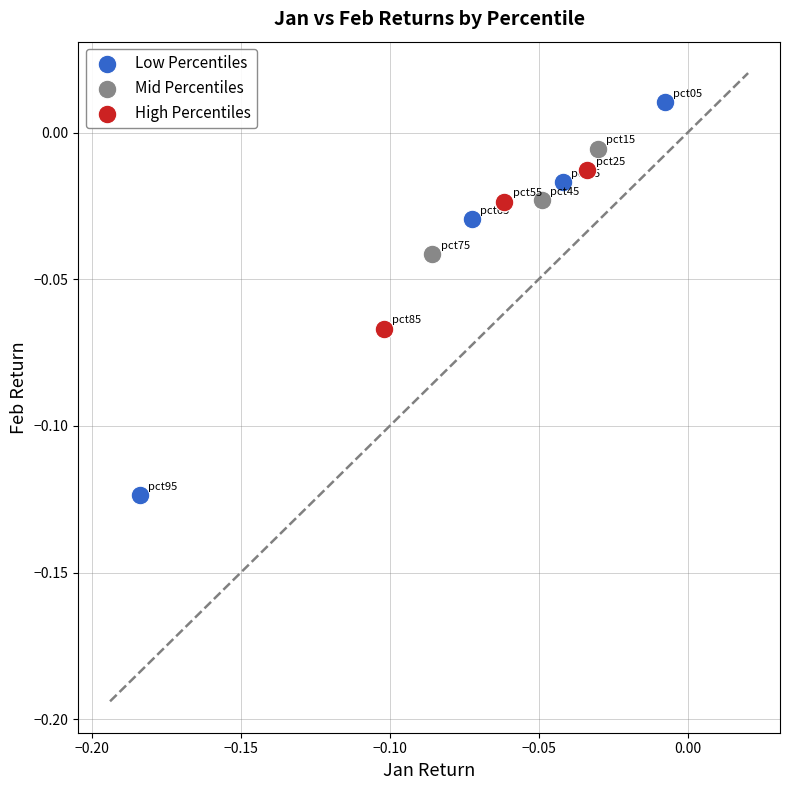

Which series contains the lowest Y value?

Low Percentiles